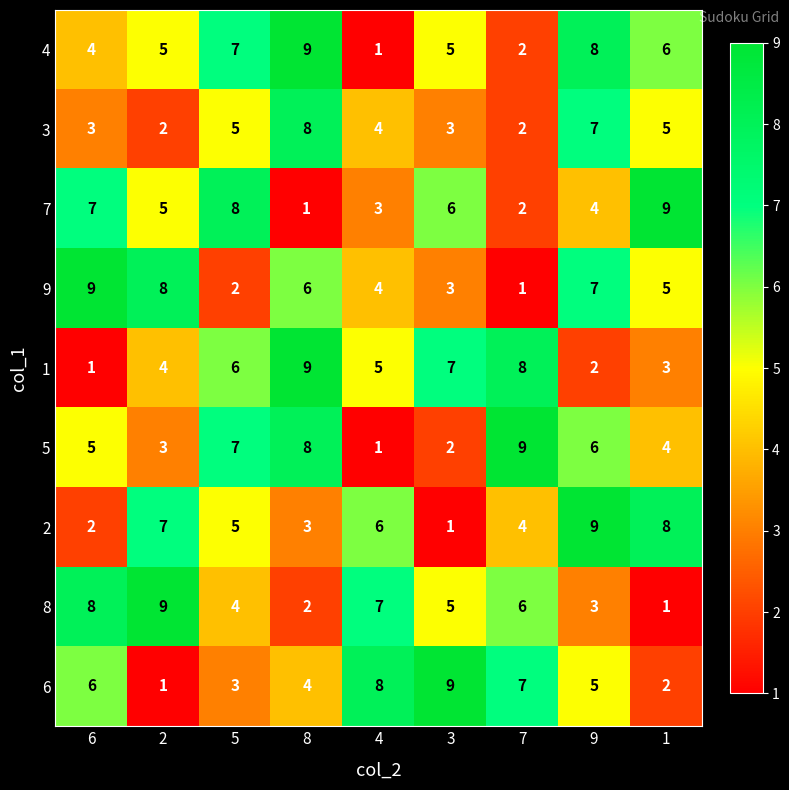

At 6, list the series in order from smallest to largest.

1, 2, 3, 4, 5, 6, 7, 8, 9